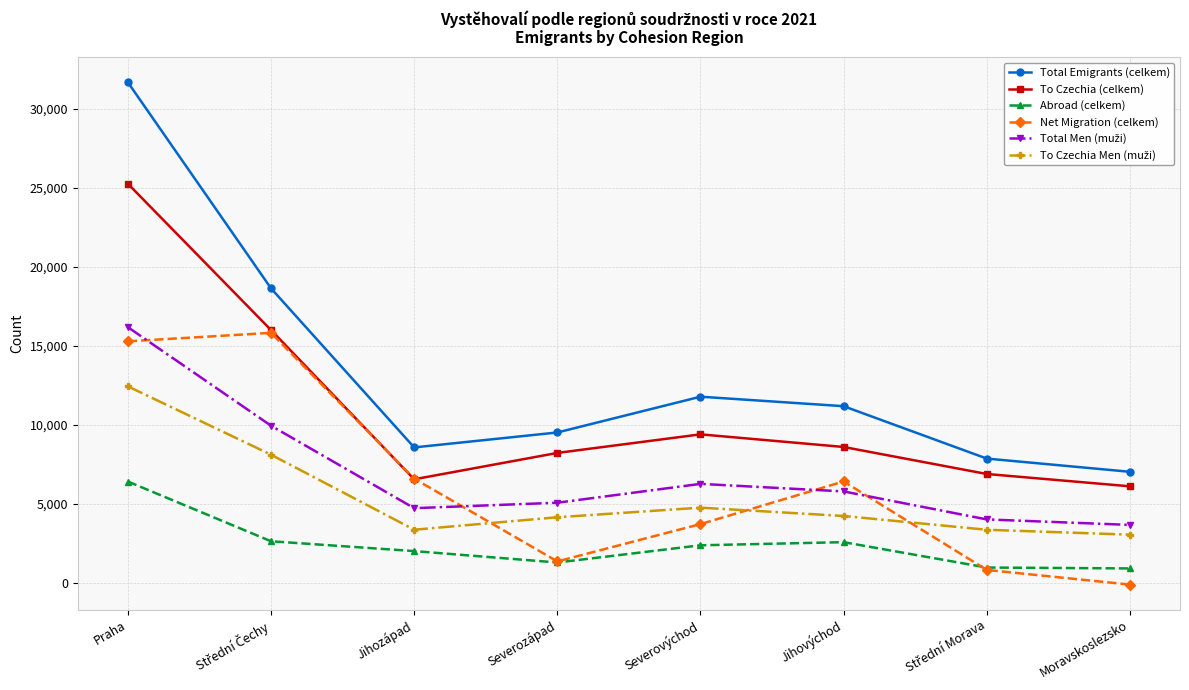

True or false: Abroad (celkem) and Total Emigrants (celkem) cross at least once.

False